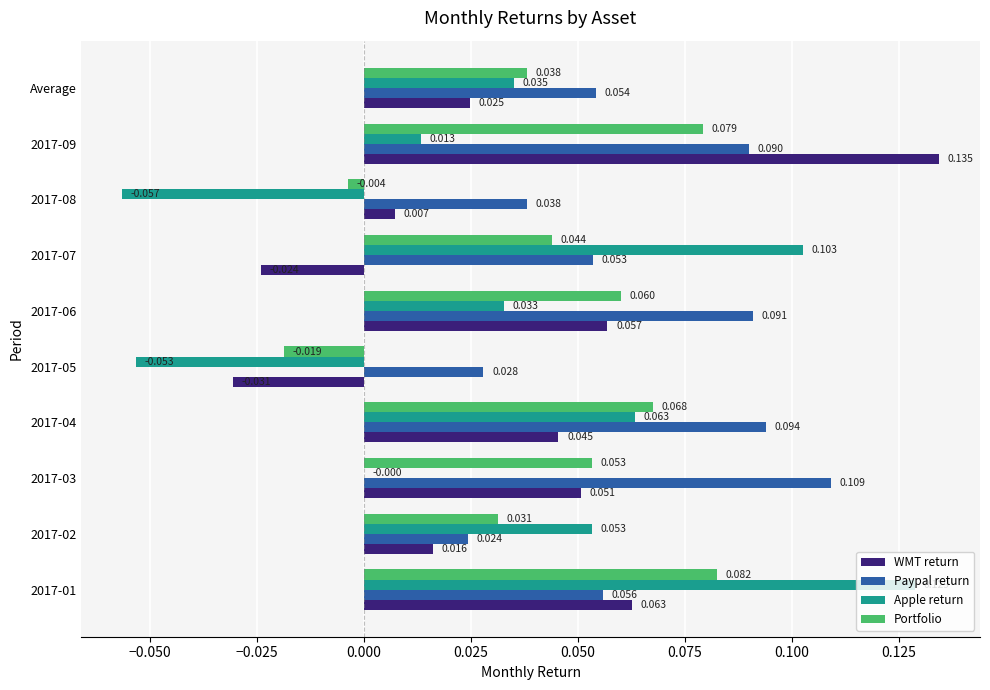

Which series has the largest total across all categories?

Paypal return